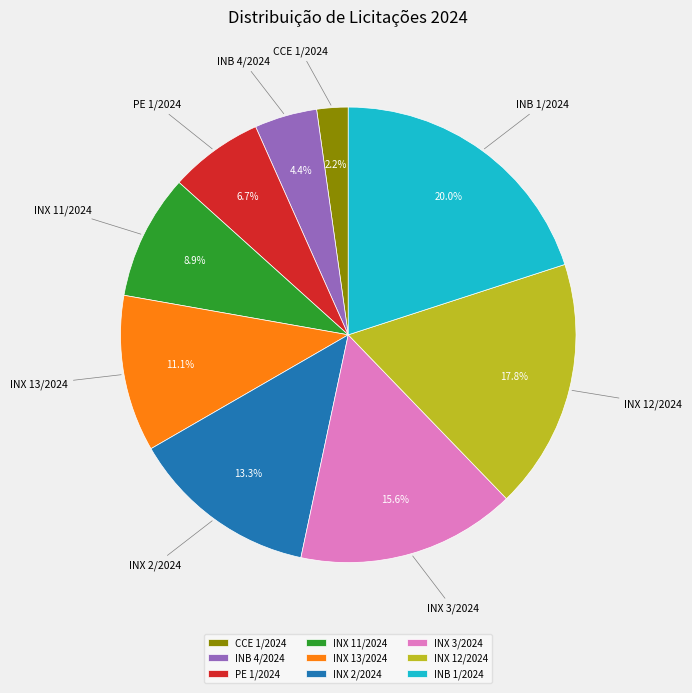

The INX 12/2024 slice represents 18% of the pie. True or false?

True